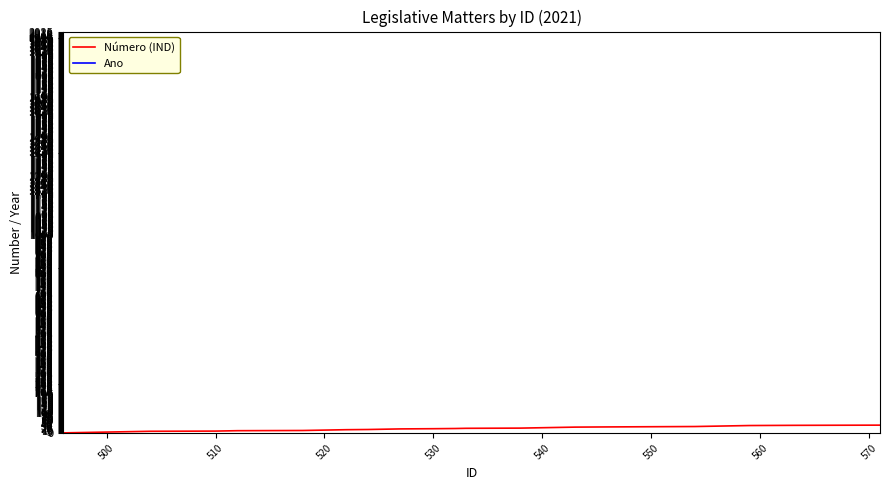

True or false: Ano and Número (IND) cross at least once.

False